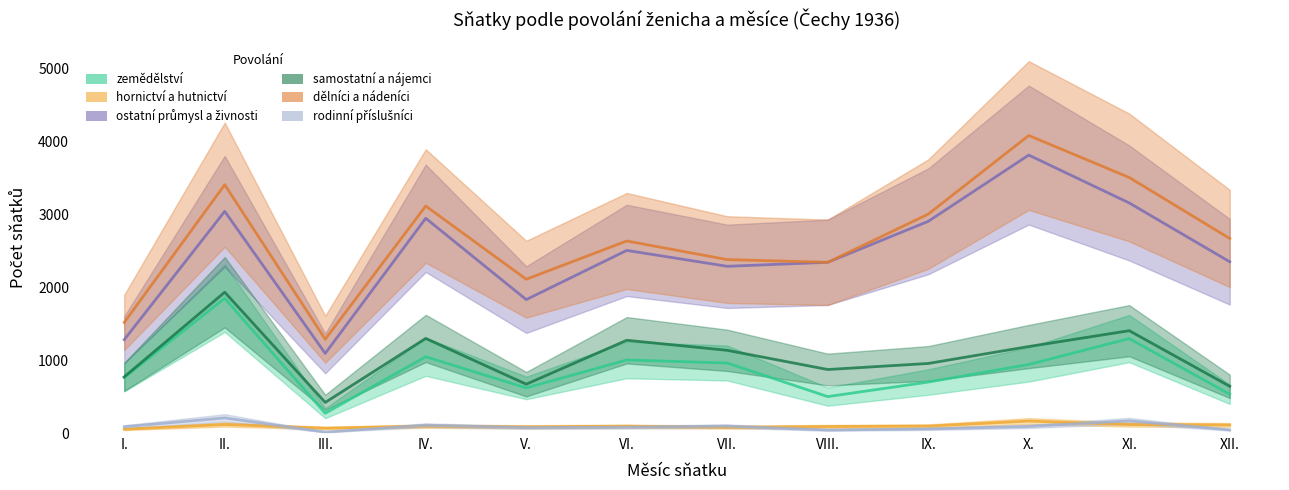

Reading left to right, extract all data points from this chart.

zemědělství: I.=760	II.=1846	III.=271	IV.=1045	V.=618	VI.=1001	VII.=959	VIII.=499	IX.=698	X.=939	XI.=1294	XII.=531
hornictví a hutnictví: I.=52	II.=117	III.=67	IV.=95	V.=85	VI.=93	VII.=79	VIII.=89	IX.=95	X.=164	XI.=116	XII.=110
ostatní průmysl a živnosti: I.=1279	II.=3037	III.=1091	IV.=2942	V.=1828	VI.=2502	VII.=2284	VIII.=2339	IX.=2900	X.=3808	XI.=3152	XII.=2346
samostatní a nájemci: I.=769	II.=1929	III.=419	IV.=1296	V.=669	VI.=1271	VII.=1133	VIII.=870	IX.=953	X.=1185	XI.=1402	XII.=640
dělníci a nádeníci: I.=1515	II.=3402	III.=1285	IV.=3110	V.=2107	VI.=2631	VII.=2376	VIII.=2339	IX.=2999	X.=4076	XI.=3501	XII.=2665
rodinní příslušníci: I.=86	II.=207	III.=13	IV.=107	V.=75	VI.=80	VII.=95	VIII.=41	IX.=56	X.=90	XI.=167	XII.=43